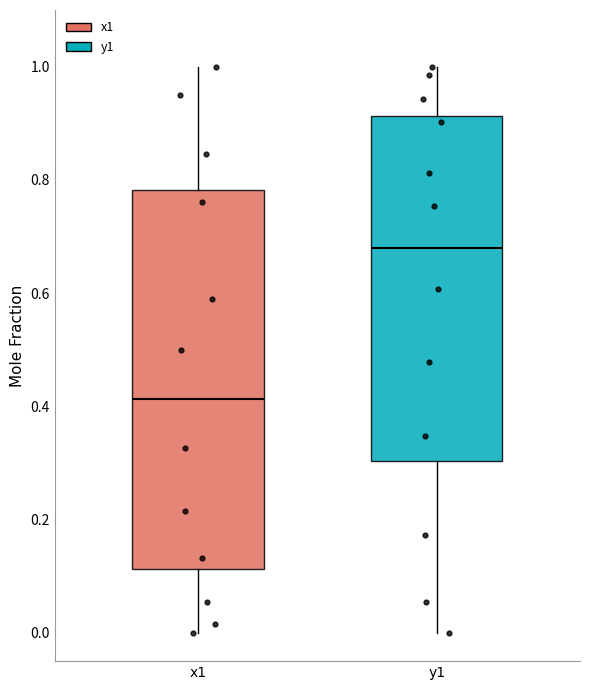

Where is the lower edge of the box for x1 on the y-axis? The values are not printed on the chart, so give them approximately, as read against the axis.

0.12